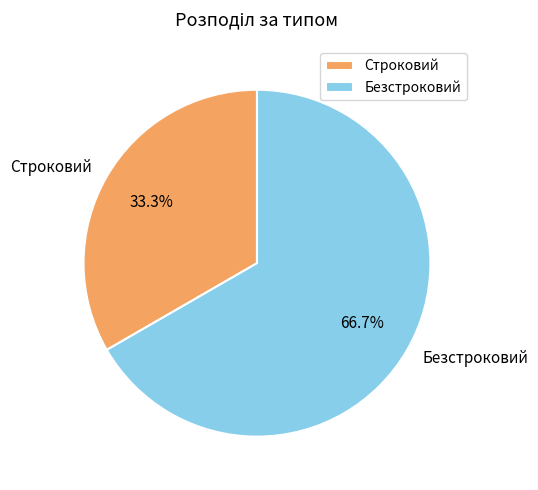

Is there a majority slice in this chart?

Yes